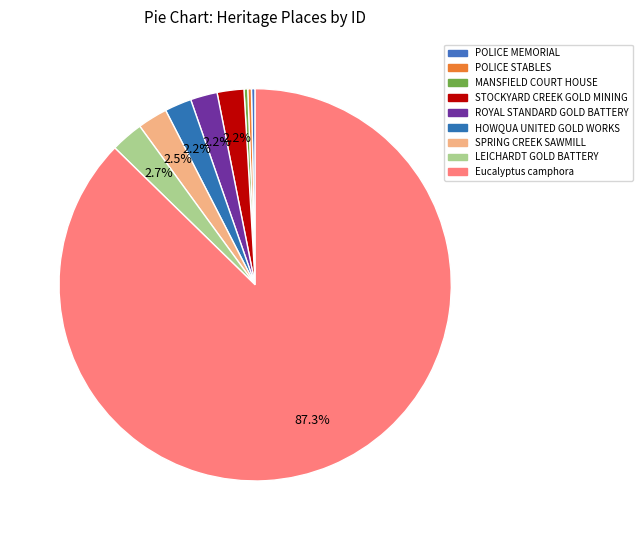

To the nearest percent, what is the average slice percentage?

11%